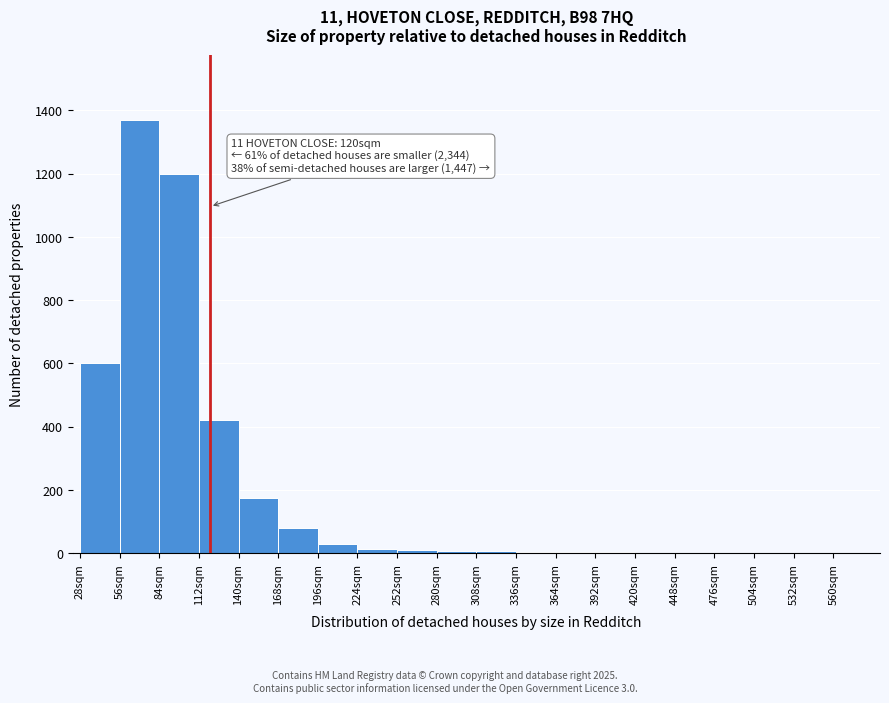

Which range on the x-axis has the tallest bar?

56 to 84